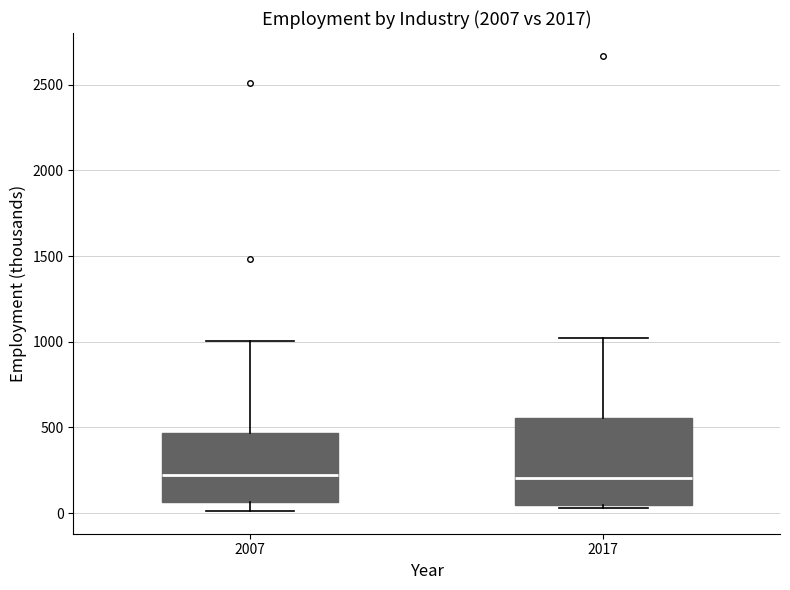

Where is the upper edge of the box at x = 2007 on the y-axis? The values are not printed on the chart, so give them approximately, as read against the axis.

450